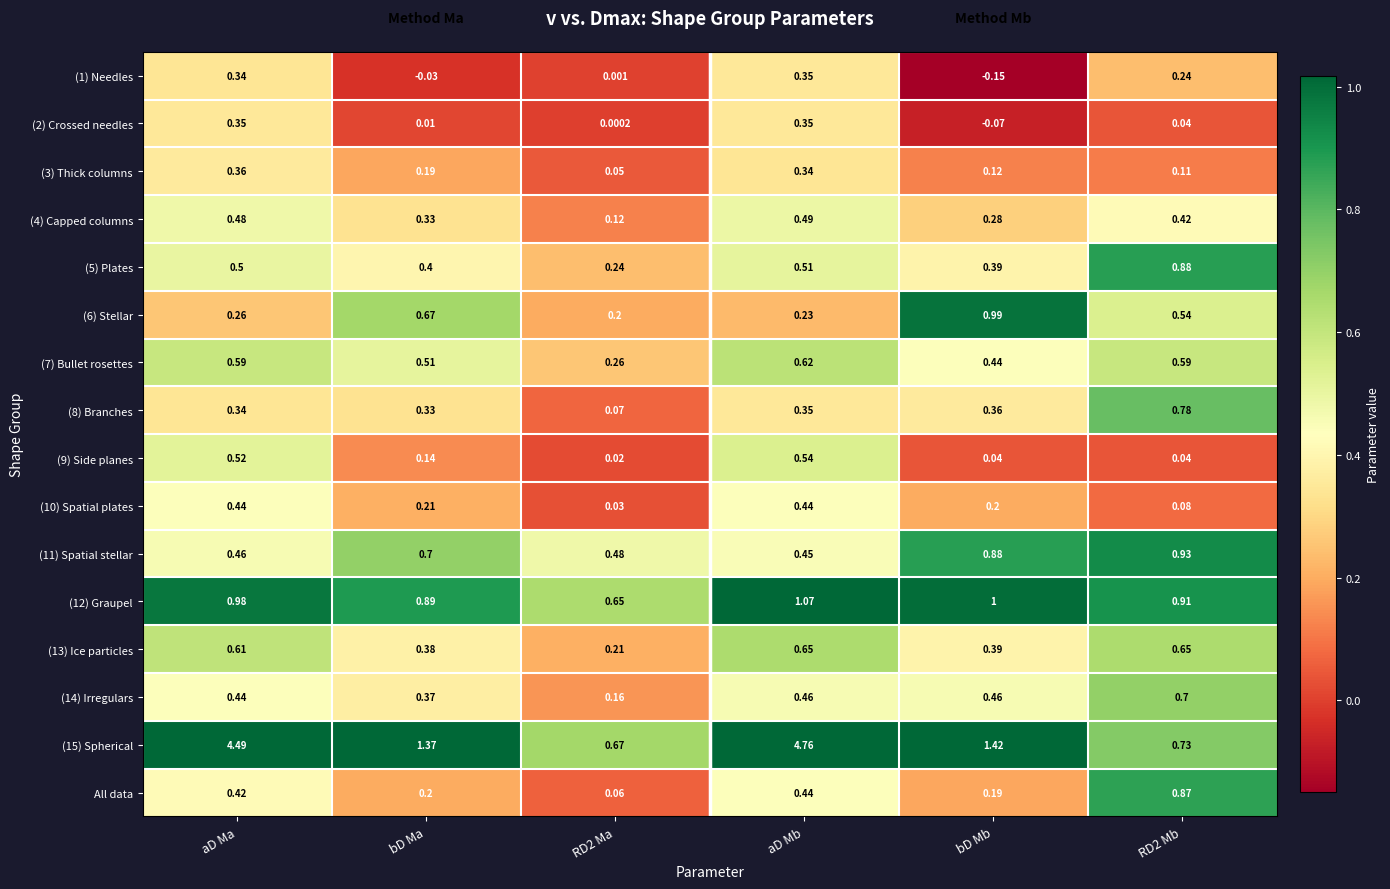

Is the value of (10) Spatial plates at bD Ma greater than the value of All data at bD Ma?

Yes